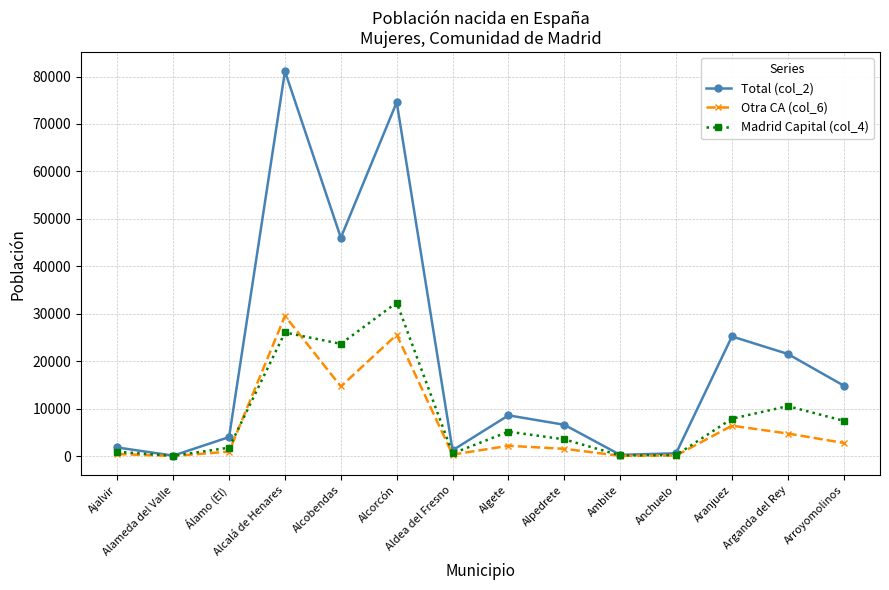

List the series in order of their overall mean, highest first.

Total (col_2), Madrid Capital (col_4), Otra CA (col_6)